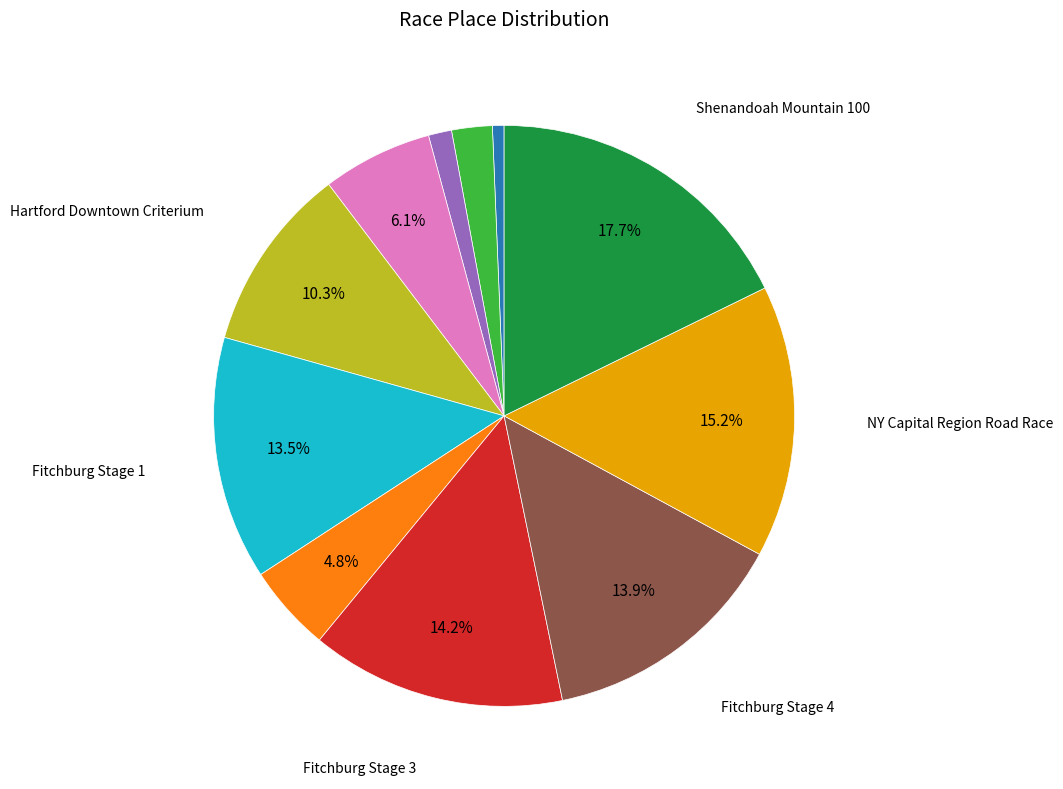

Does any single category account for the majority?

No